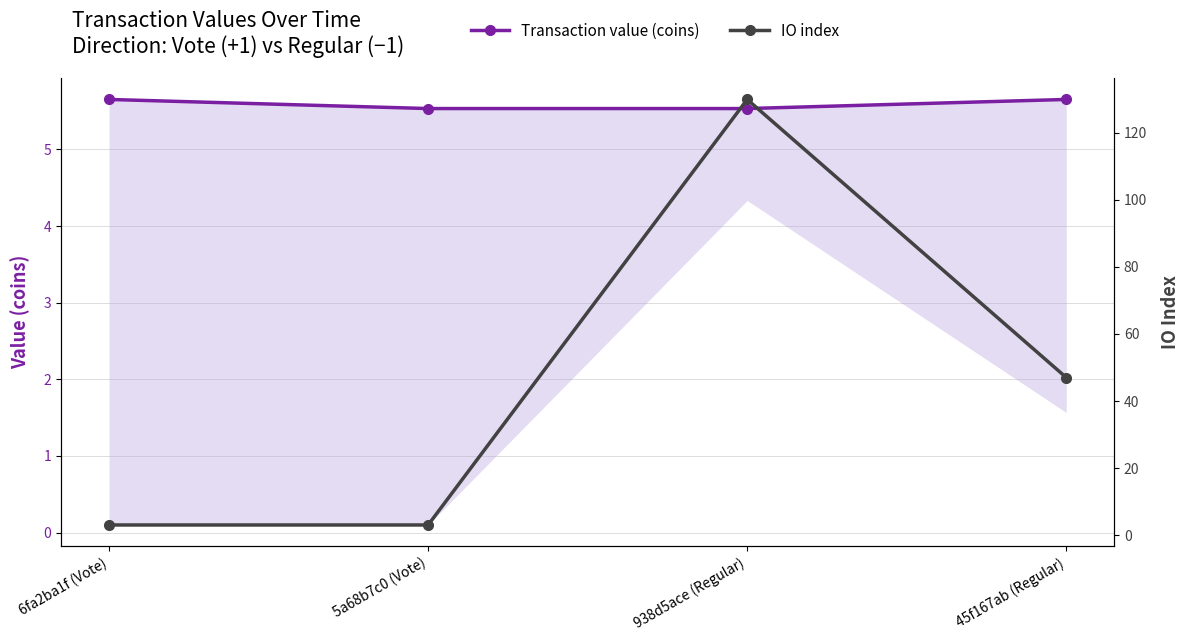

Between 5a68b7c0 (Vote) and 45f167ab (Regular), which series saw the biggest shift?

IO index